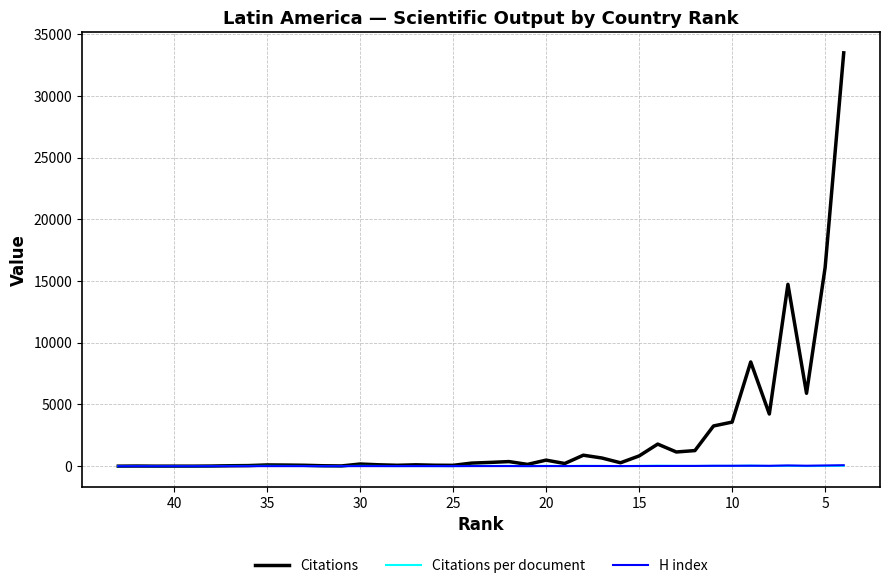

Reading left to right, list all the values displayed in this chart.

Citations: 2.0	11.0	1.0	3.0	2.0	11.0	36.0	48.0	100.0	90.0	73.0	34.0	20.0	174.0	112.0	72.0	110.0	77.0	68.0	250.0	305.0	373.0	145.0	491.0	216.0	890.0	662.0	276.0	830.0	1790.0	1150.0	1264.0	3258.0	3572.0	8444.0	4227.0	14735.0	5904.0	16091.0	33487.0
Citations per document: 2.0	11.0	1.0	3.0	1.0	5.5	18.0	16.0	25.0	18.0	14.6	6.8	4.0	24.9	16.0	9.0	12.2	7.7	6.8	19.2	21.8	21.9	7.6	25.8	11.4	26.2	17.4	7.1	21.3	36.5	23.5	19.4	25.3	22.5	42.4	12.7	28.5	10.0	17.0	27.2
H index: 1.0	1.0	1.0	1.0	1.0	2.0	2.0	2.0	4.0	4.0	4.0	1.0	3.0	5.0	5.0	4.0	6.0	5.0	5.0	8.0	8.0	9.0	4.0	9.0	8.0	15.0	15.0	8.0	13.0	17.0	19.0	20.0	32.0	33.0	38.0	32.0	60.0	38.0	58.0	79.0